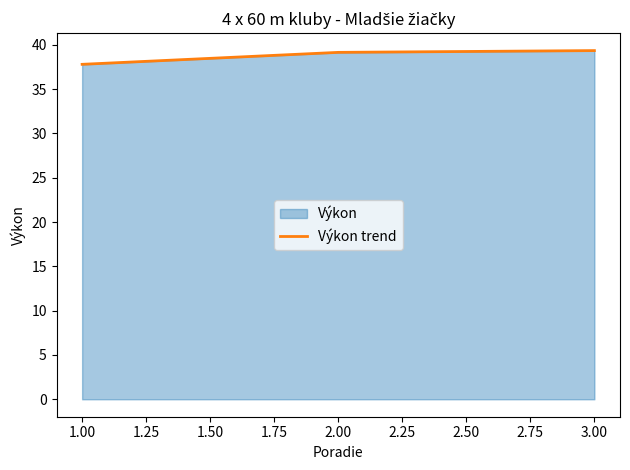

At which category does the chart reach its minimum across all series?

1.00